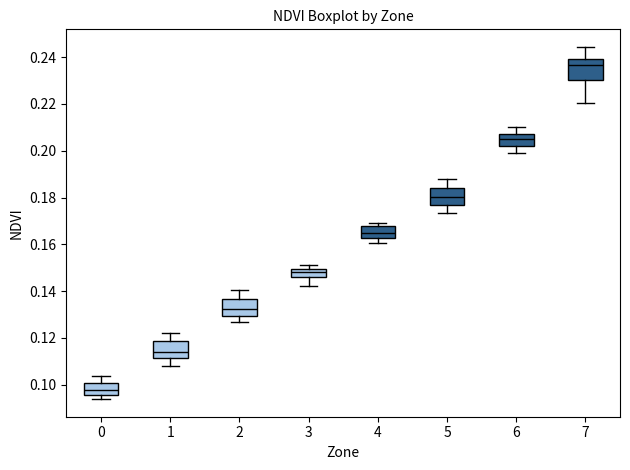

Reading left to right, read every box against the y-axis: the position of its median line, the range the box covers, and the ends of its whiskers. The values are not printed on the chart, so give them approximately, as read against the axis.

0: median 0.098, box 0.096 to 0.100, whiskers 0.094 to 0.104
1: median 0.114, box 0.112 to 0.118, whiskers 0.108 to 0.122
2: median 0.132, box 0.130 to 0.136, whiskers 0.126 to 0.140
3: median 0.148, box 0.146 to 0.150, whiskers 0.142 to 0.152
4: median 0.164, box 0.162 to 0.168, whiskers 0.160 to 0.170
5: median 0.180, box 0.176 to 0.184, whiskers 0.174 to 0.188
6: median 0.206, box 0.202 to 0.208, whiskers 0.198 to 0.210
7: median 0.236, box 0.230 to 0.240, whiskers 0.220 to 0.244